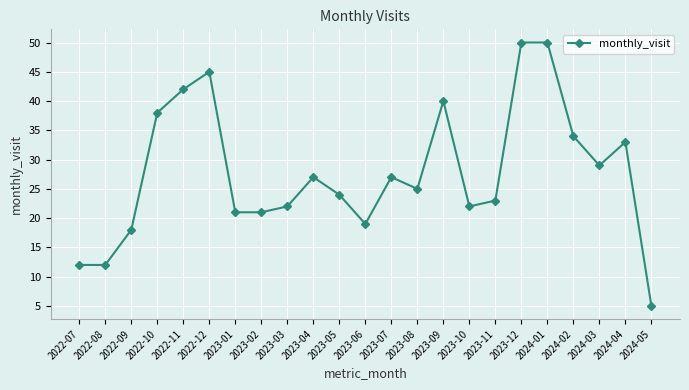

Does the chart have visible grid lines?

Yes